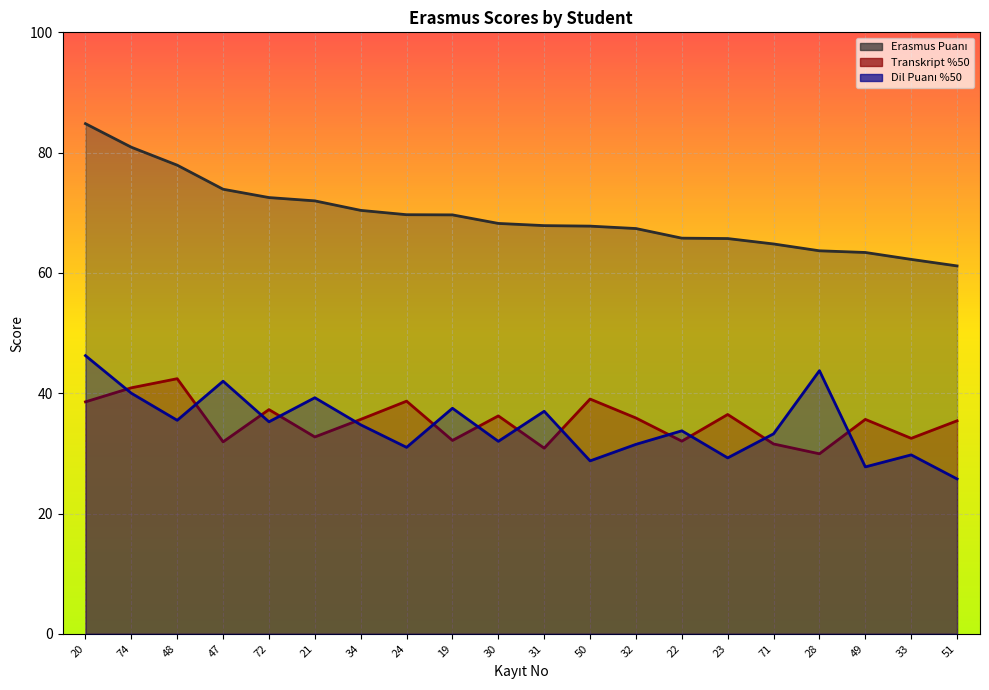

Which series has the widest spread of values?

Erasmus Puanı